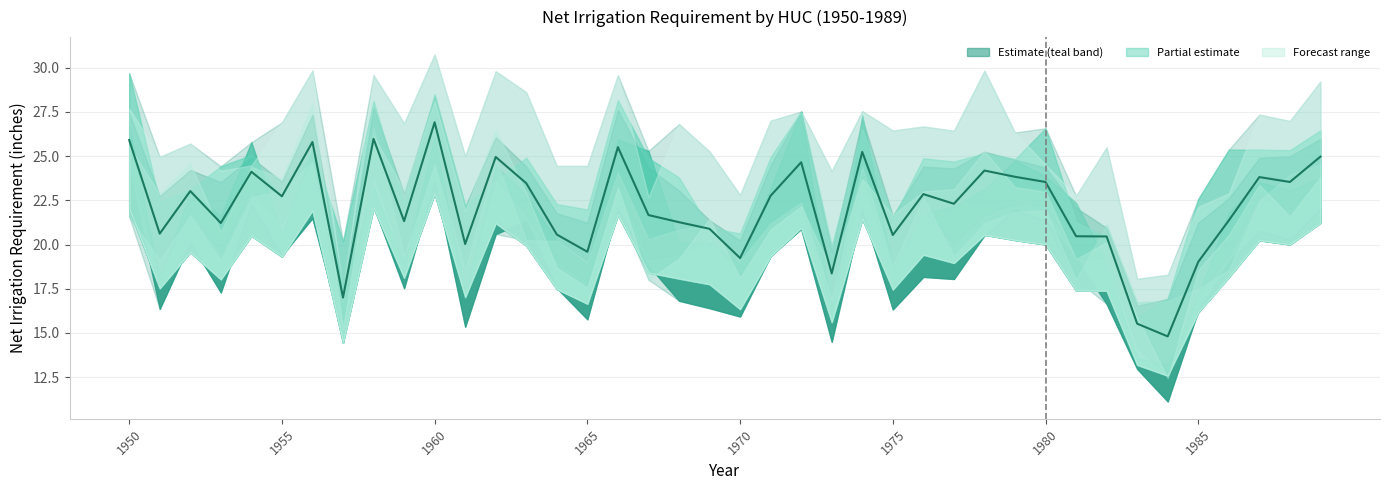

The chart shows a value of 23.5 at 1980. True or false?

True